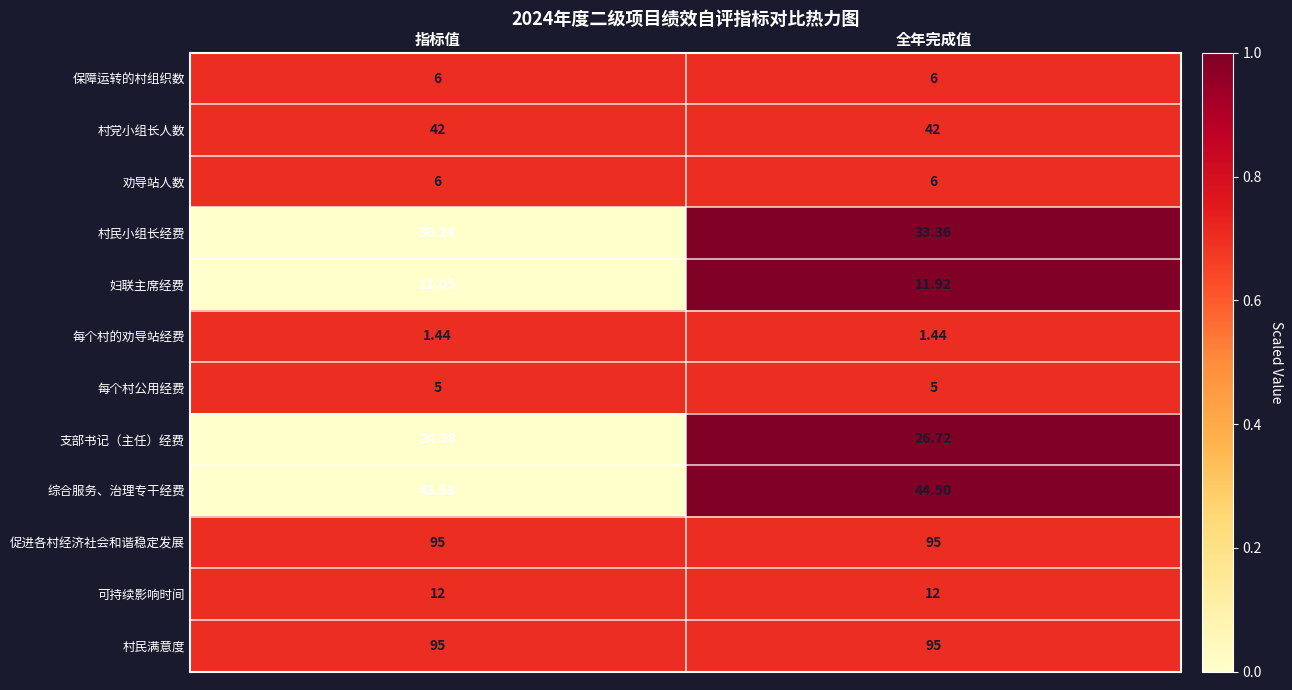

Which series has the widest spread of values?

村民小组长经费